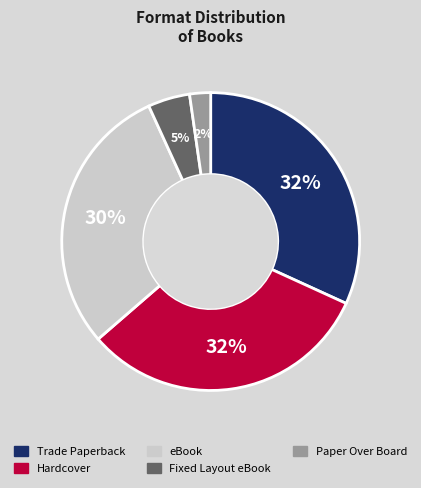

What percentage is the Fixed Layout eBook slice, to the nearest percent?

5%